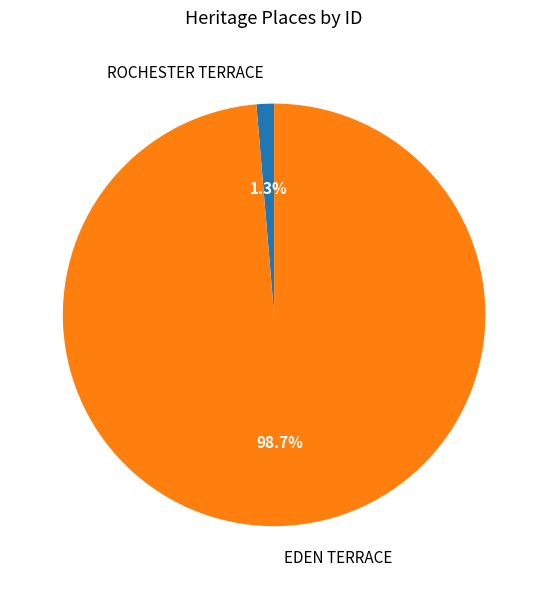

Is there a majority slice in this chart?

Yes